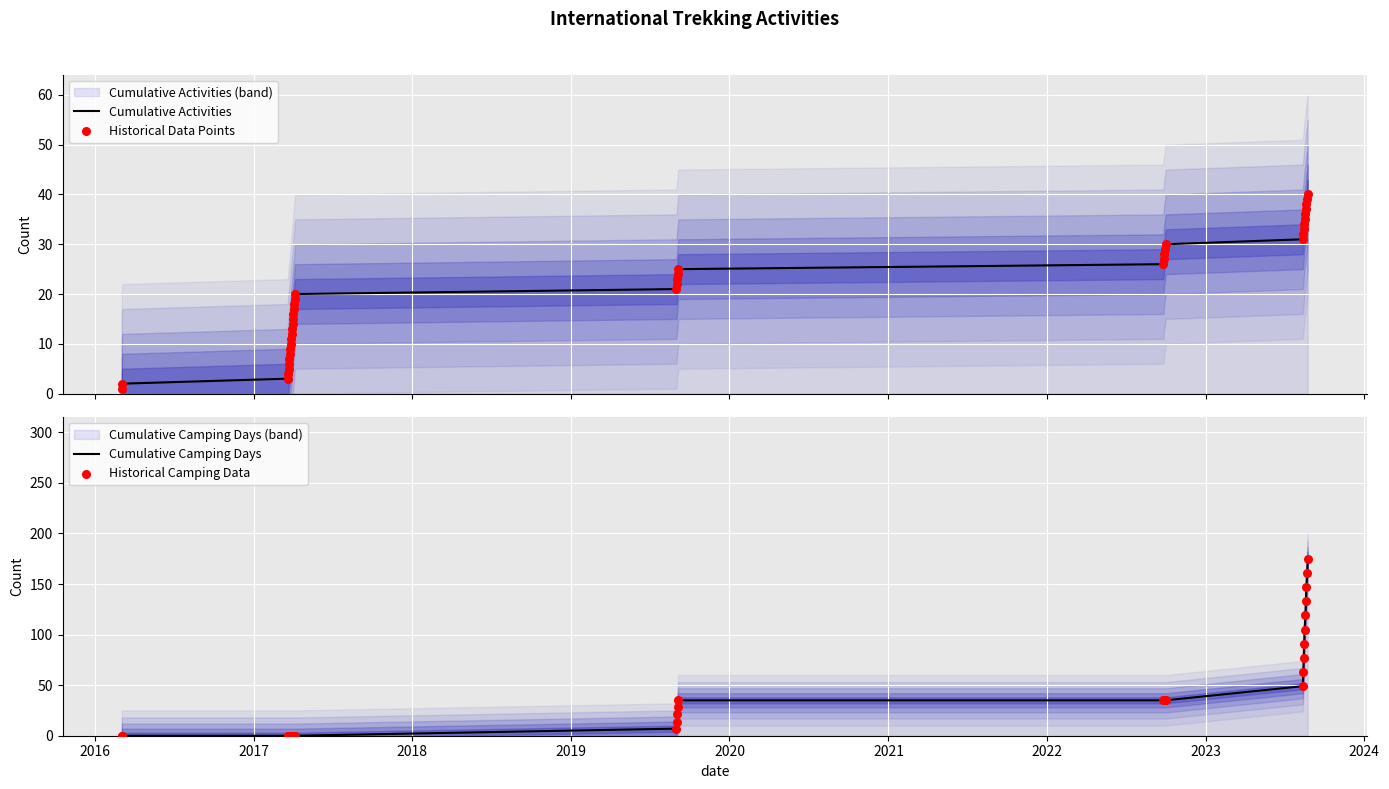

Which series has the widest spread of Y values?

Cumulative Camping Days